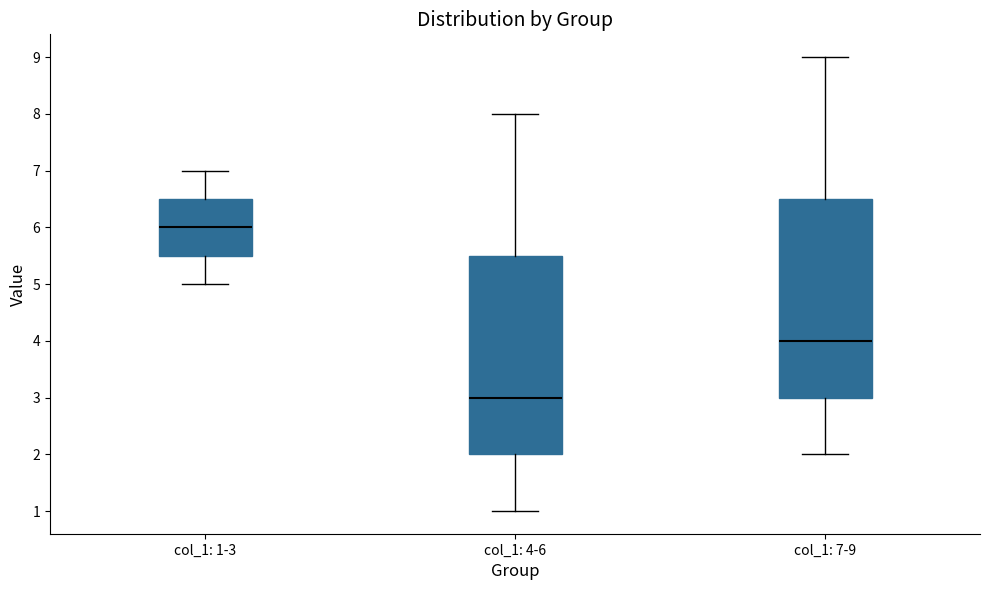

Where is the upper edge of the box for col_1: 1-3 on the y-axis? The values are not printed on the chart, so give them approximately, as read against the axis.

6.5